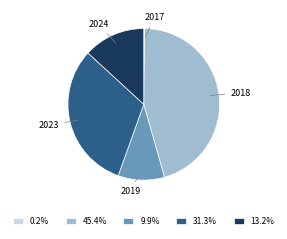

Is the sum of 31.3% and 13.2% greater than half?

No